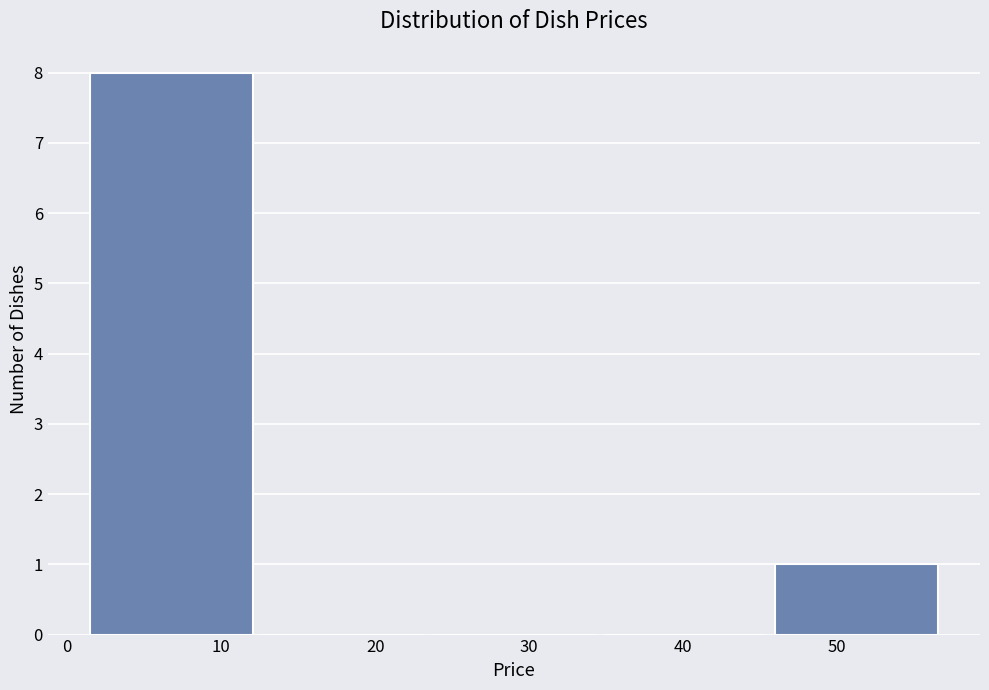

Which range on the x-axis has the tallest bar?

2 to 13